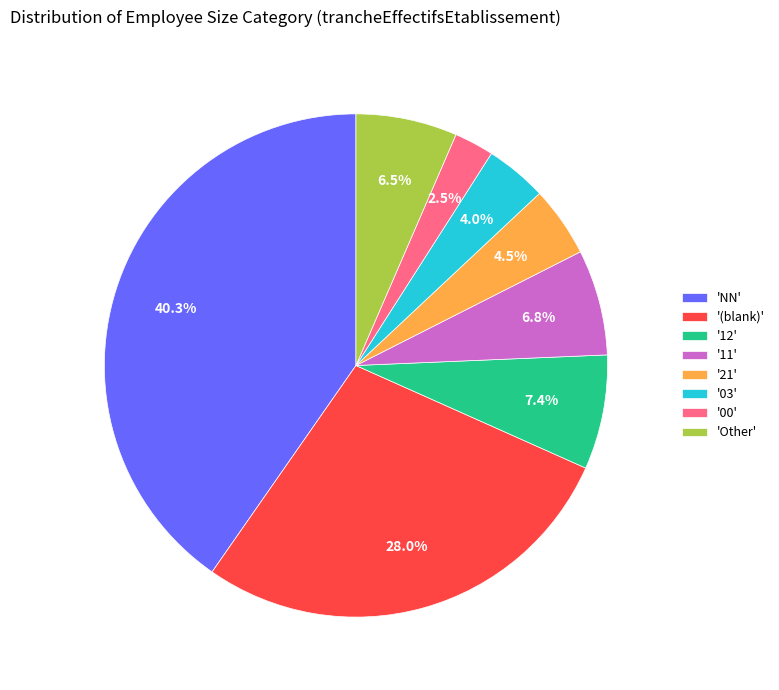

What is the ratio of the value at 'Other' to the value at '00'?

2.6